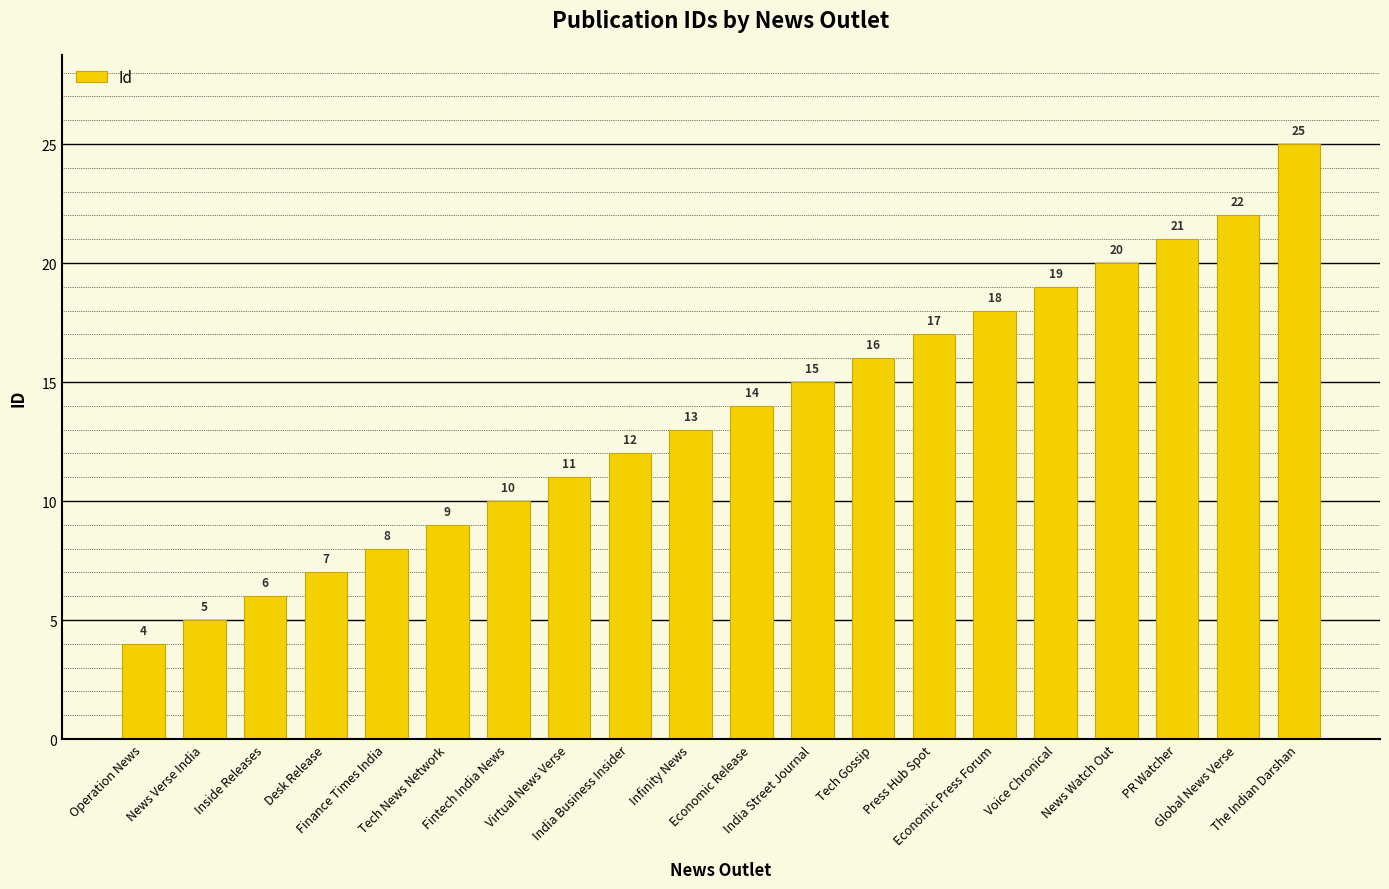

What is the value of the 8th bar from the left?

11